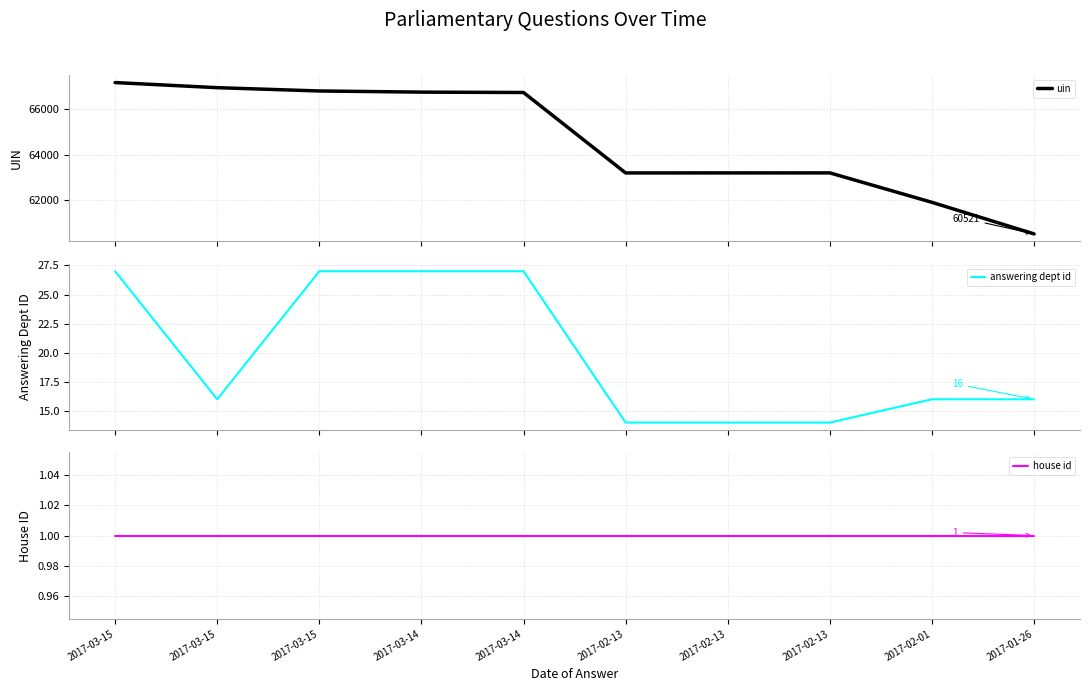

What is the total value across all series at 2017-03-15?

67188